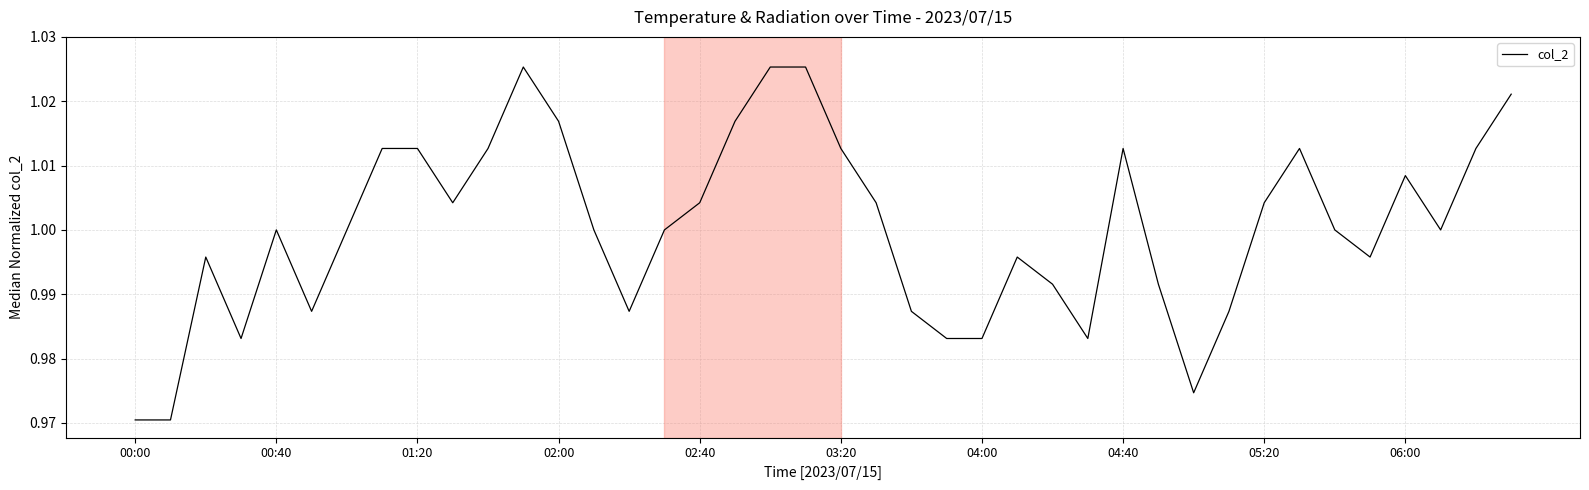

The chart shows a value of 1.8 at 02:00. True or false?

False